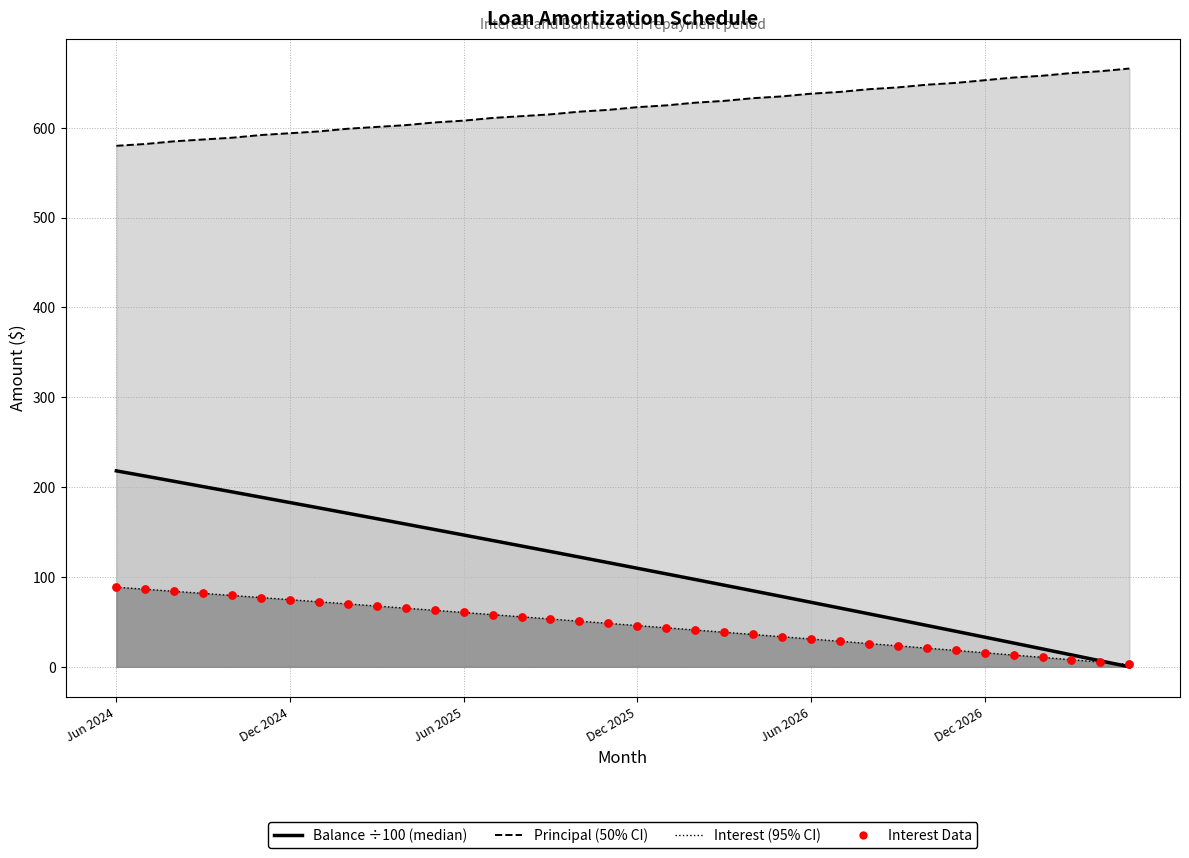

What is the total value across all series at 29?

726.1